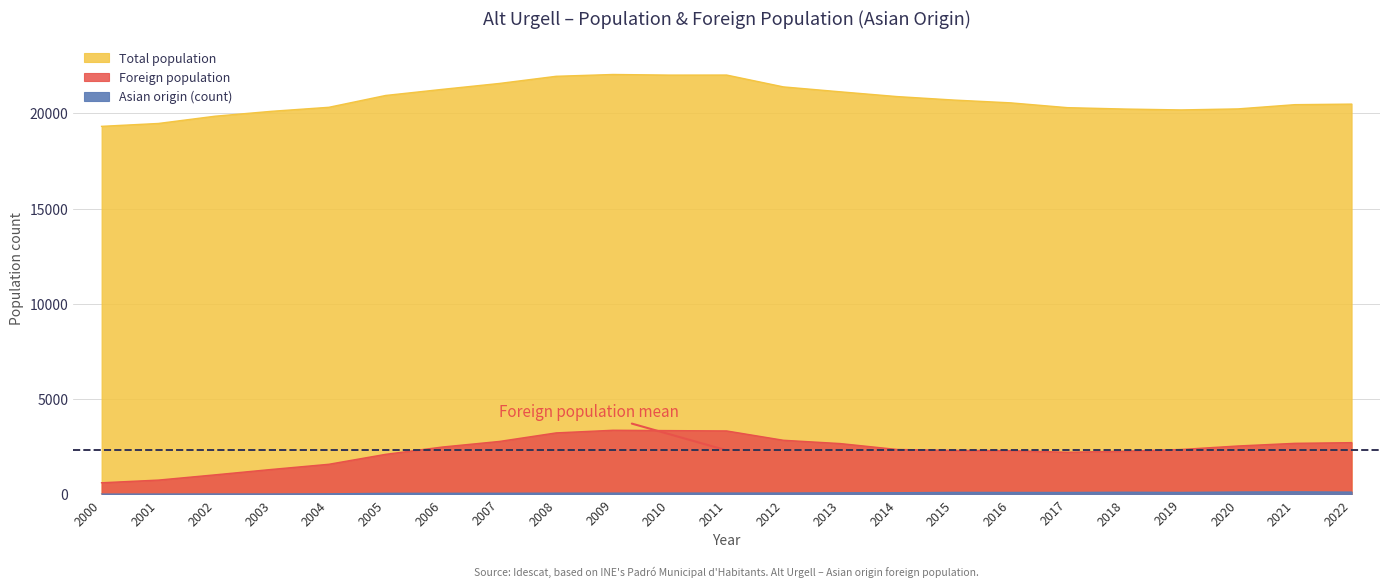

What is the difference between the Asian origin (count) values at 2006 and 2016?

44